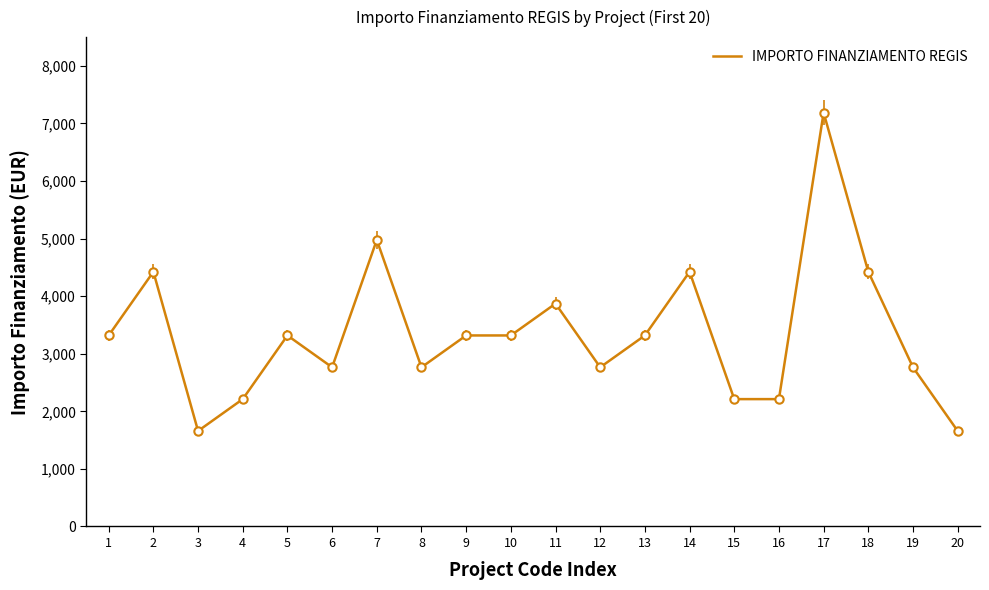

Reading left to right, extract all data points from this chart.

3318	4424	1659	2212	3318	2765	4977	2765	3318	3318	3871	2765	3318	4424	2212	2212	7189	4424	2765	1659